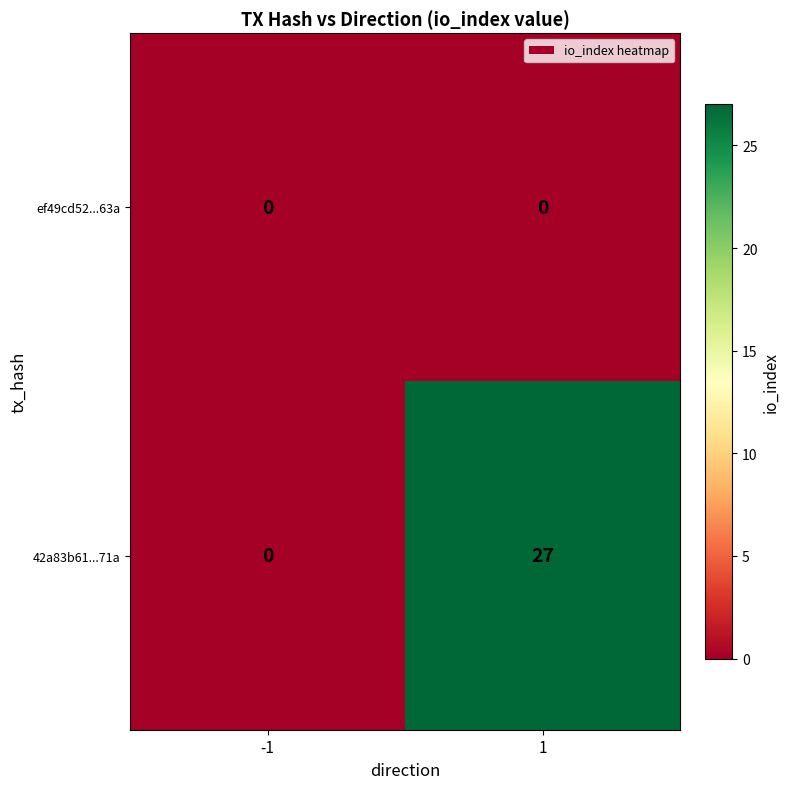

At how many categories does at least one series exceed 17?

1